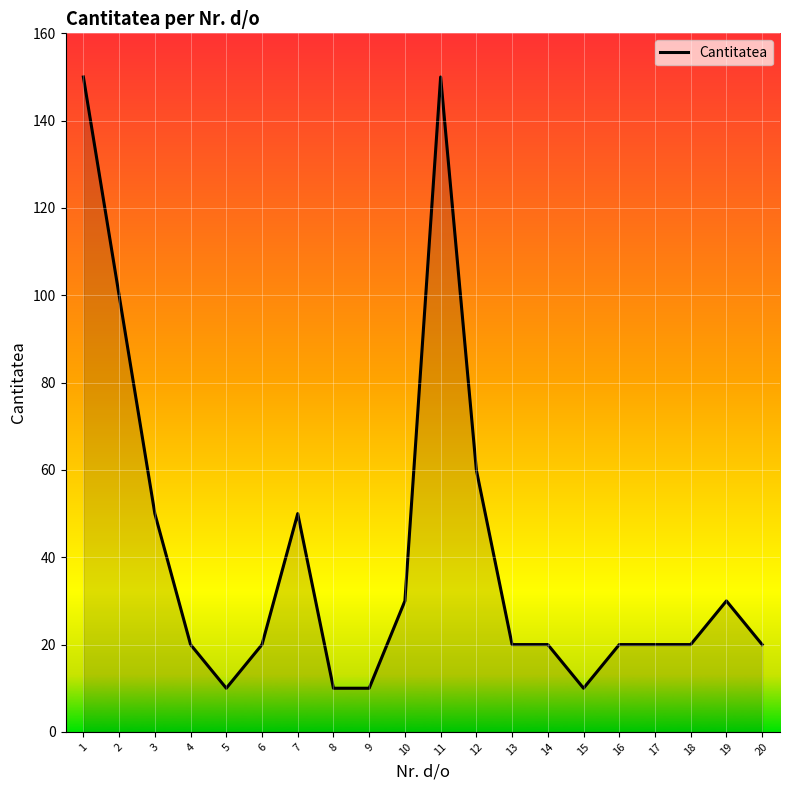

Reading left to right, list all the values displayed in this chart.

1=150	2=100	3=50	4=20	5=10	6=20	7=50	8=10	9=10	10=30	11=150	12=60	13=20	14=20	15=10	16=20	17=20	18=20	19=30	20=20